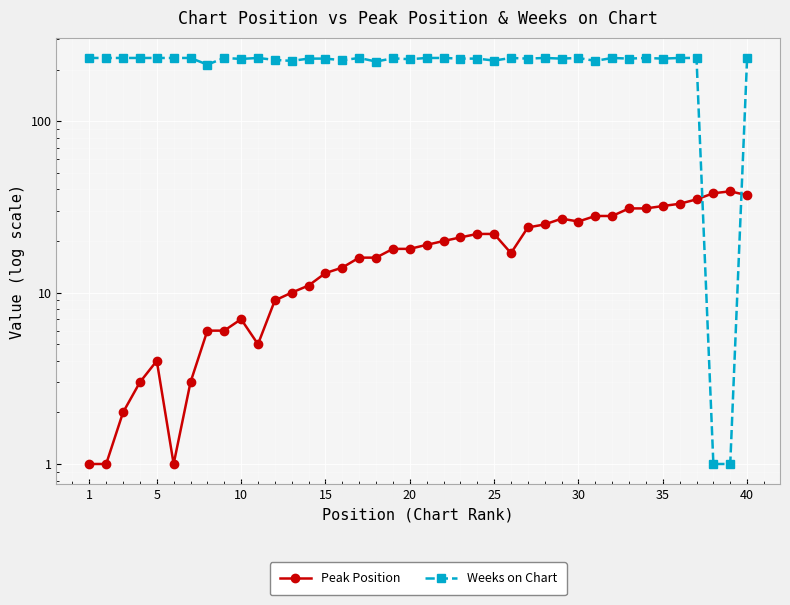

What is the average value of the Weeks on Chart series?

220